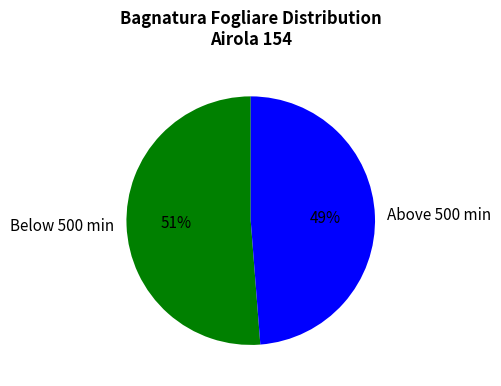

Do Above 500 min and Below 500 min together represent more than half of the pie?

Yes